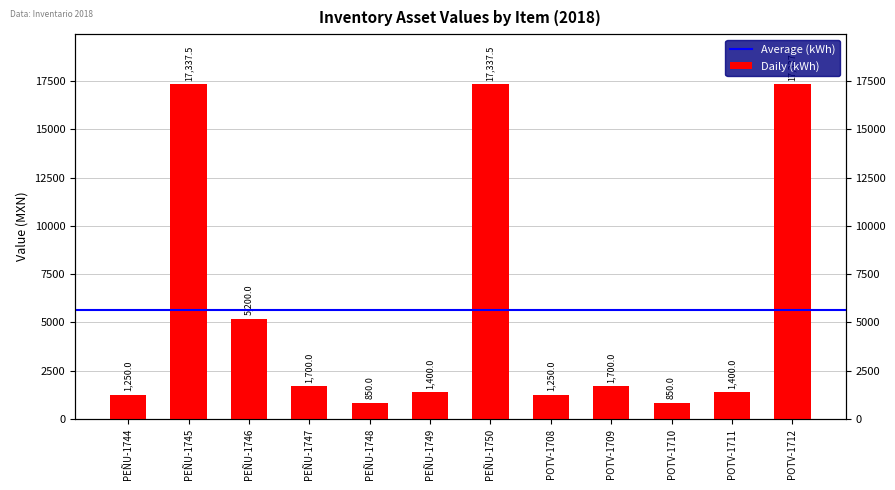

How many data points are less than 1700?

6